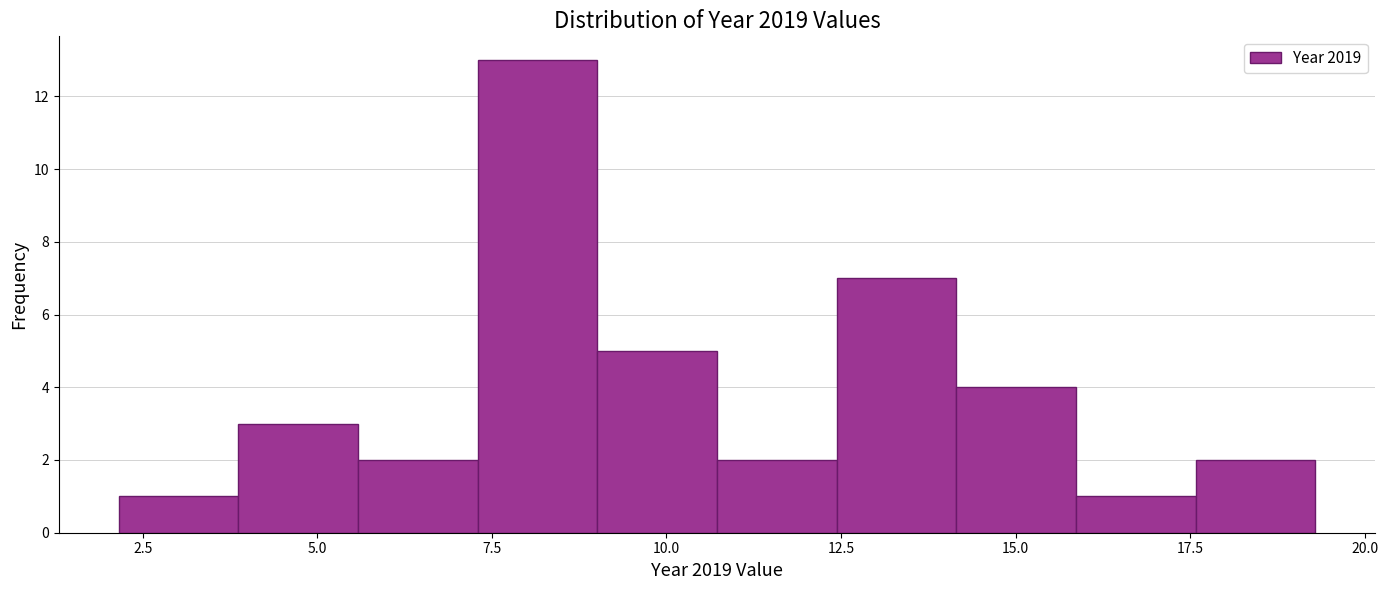

Read against the x-axis, roughly where is the centre of the tallest bar?

8.0